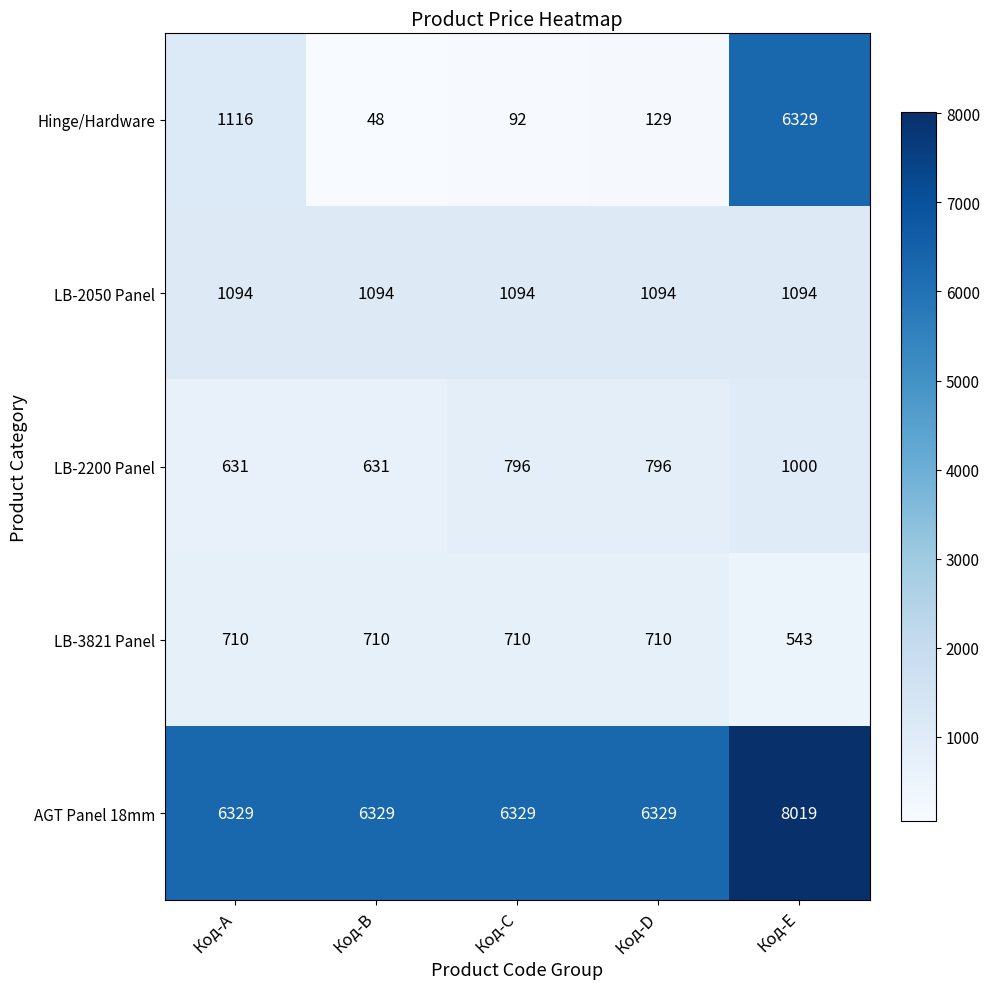

What is the difference between the maximum and minimum values in the LB-2200 Panel series?

369